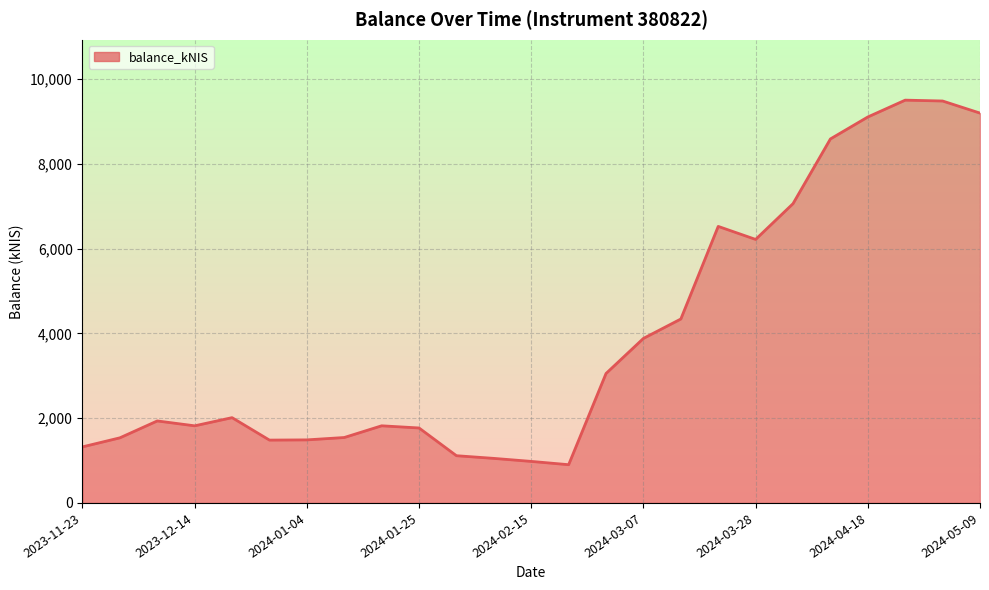

What is the greatest value displayed?

9505.0